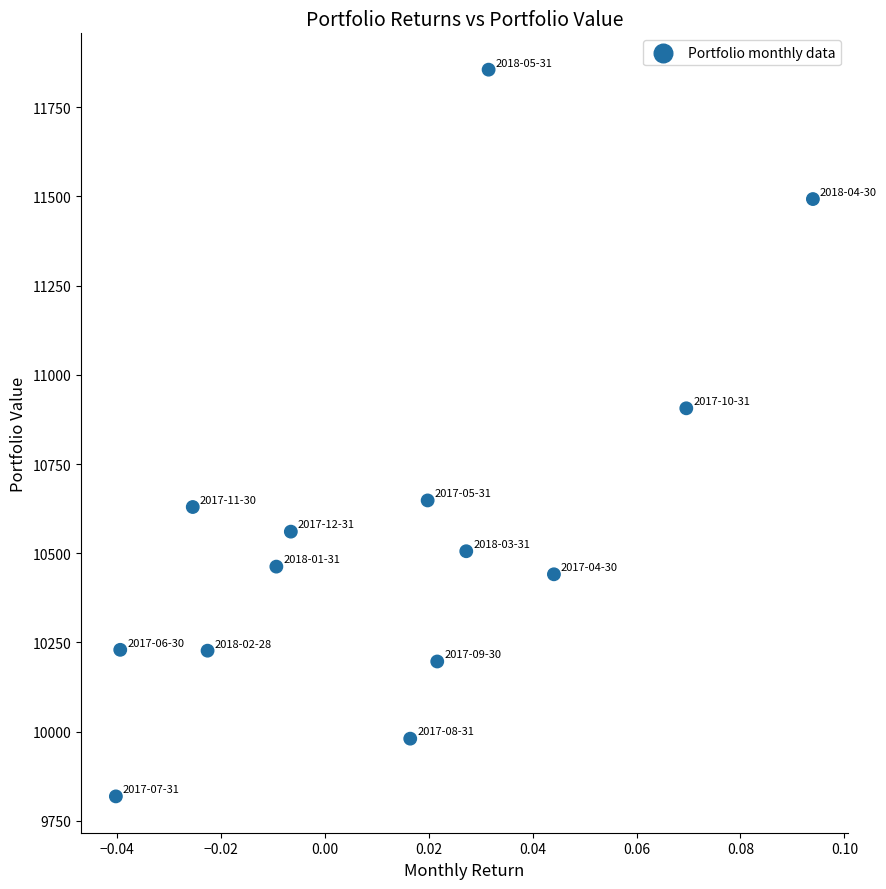

What is the range of Y values (max minus min)?

2036.3